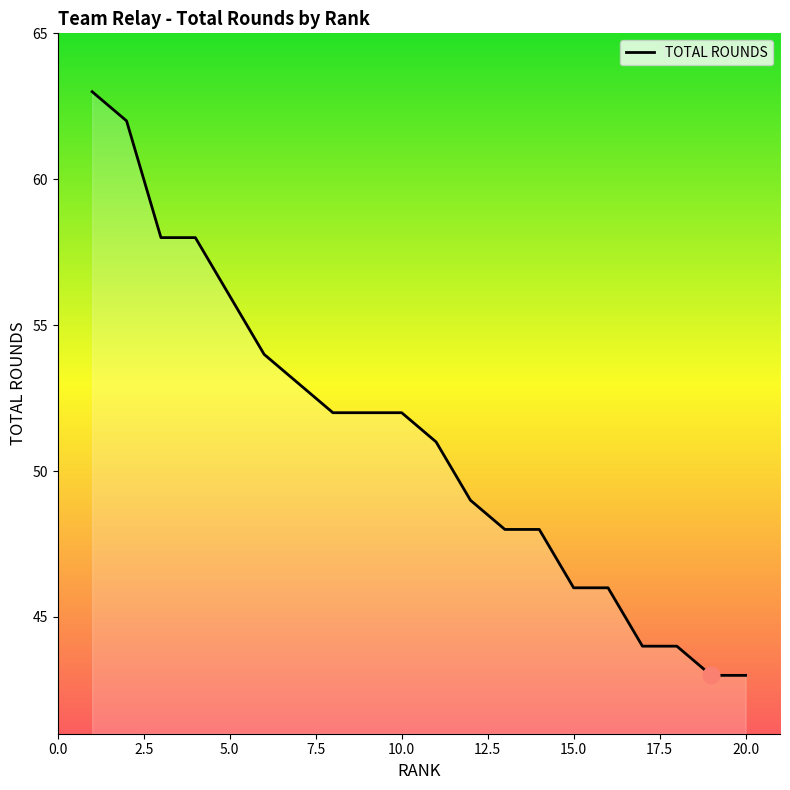

What is the smallest value displayed?

43